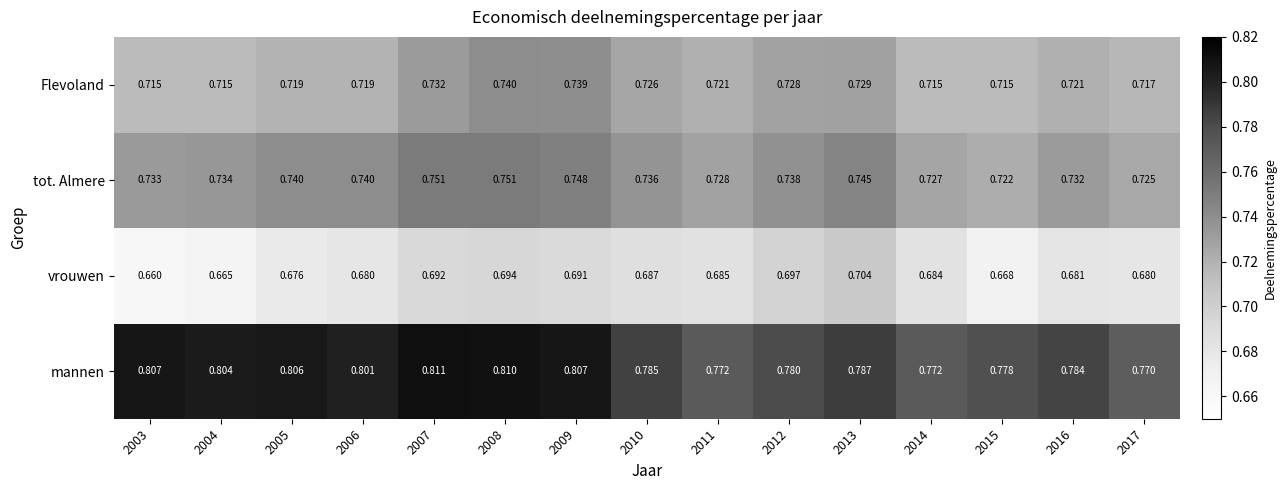

Which series has the largest range (max minus min)?

vrouwen